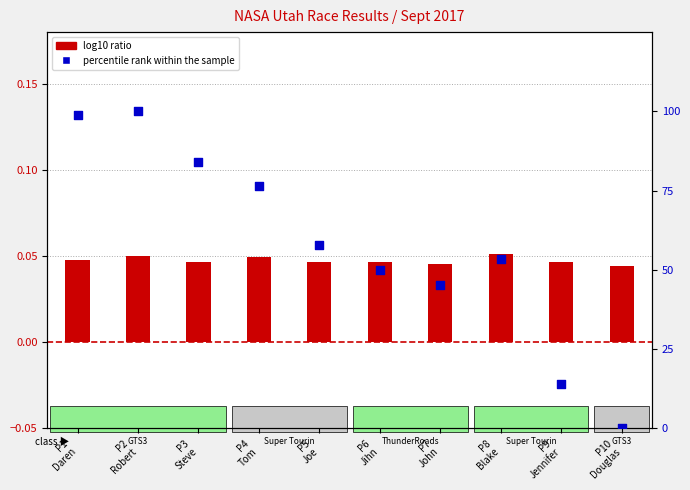

What are all the series names shown in the legend?

log10 ratio, percentile rank within the sample